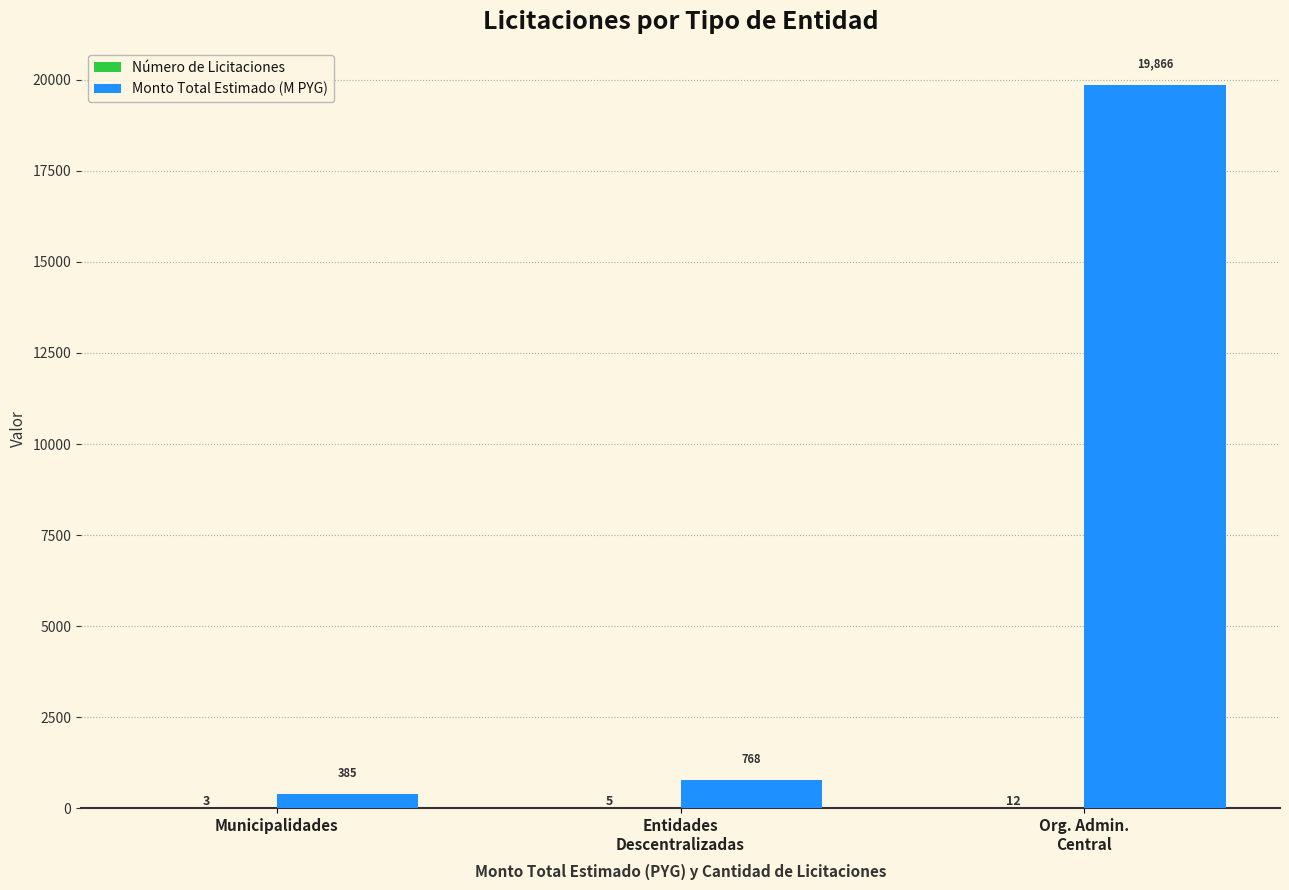

How many values in the Monto Total Estimado (M PYG) series exceed 767?

2